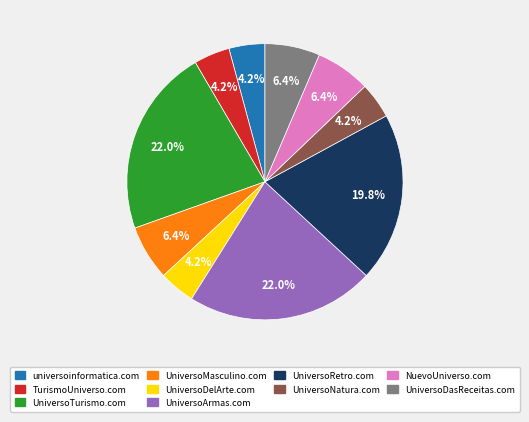

Does any single category account for the majority?

No